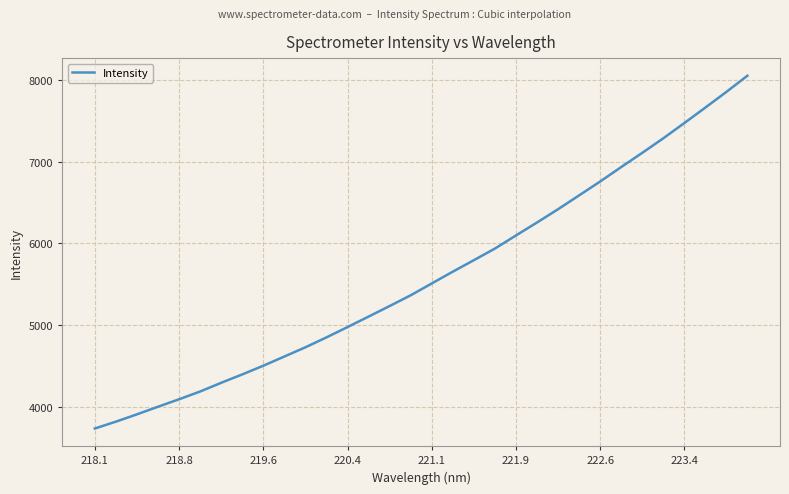

How many series are shown in this chart?

1